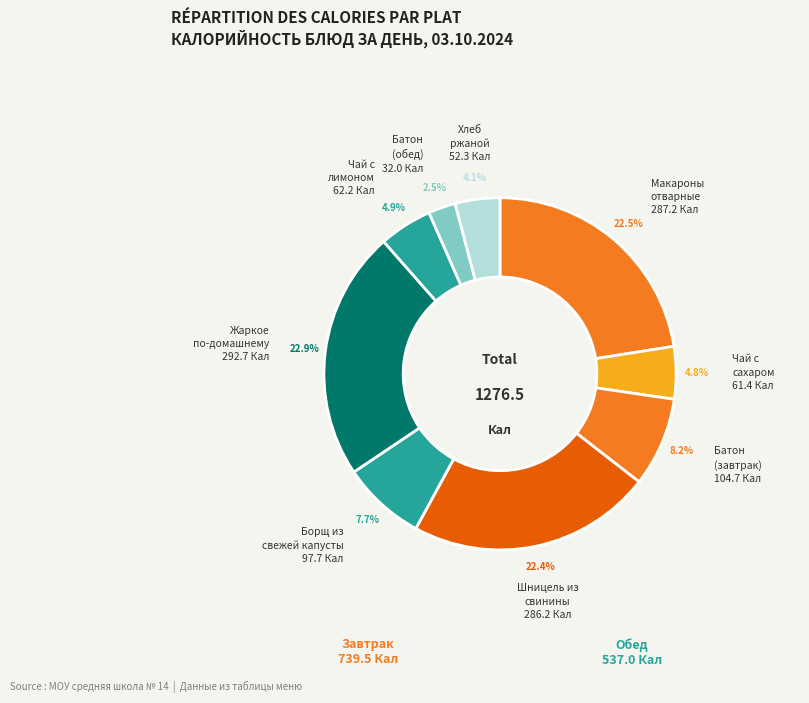

Count the number of slices in the pie.

9